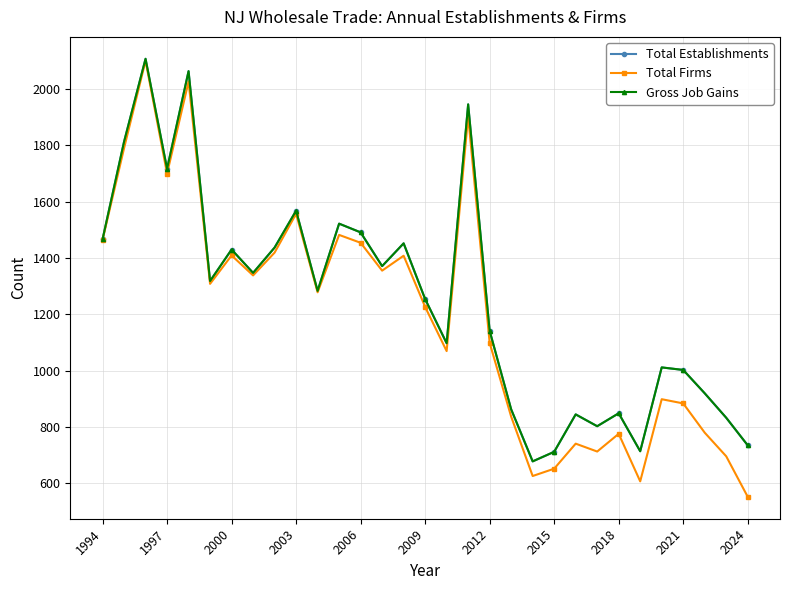

What is the value of the Gross Job Gains point at the 28th from the left?

1002